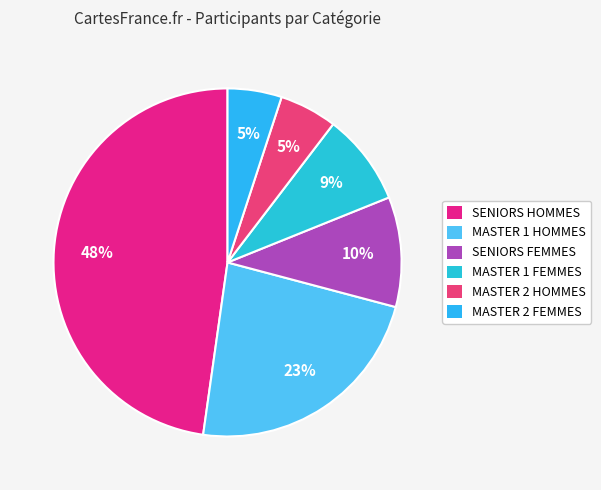

Does MASTER 1 HOMMES represent more than half of the total?

No